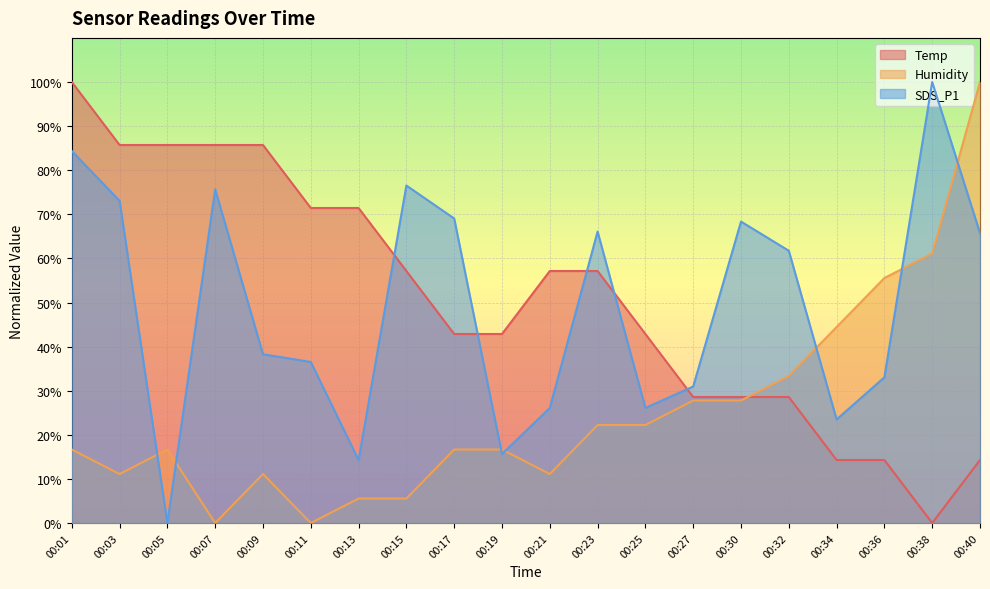

What is the average value of the Temp series?

50.7